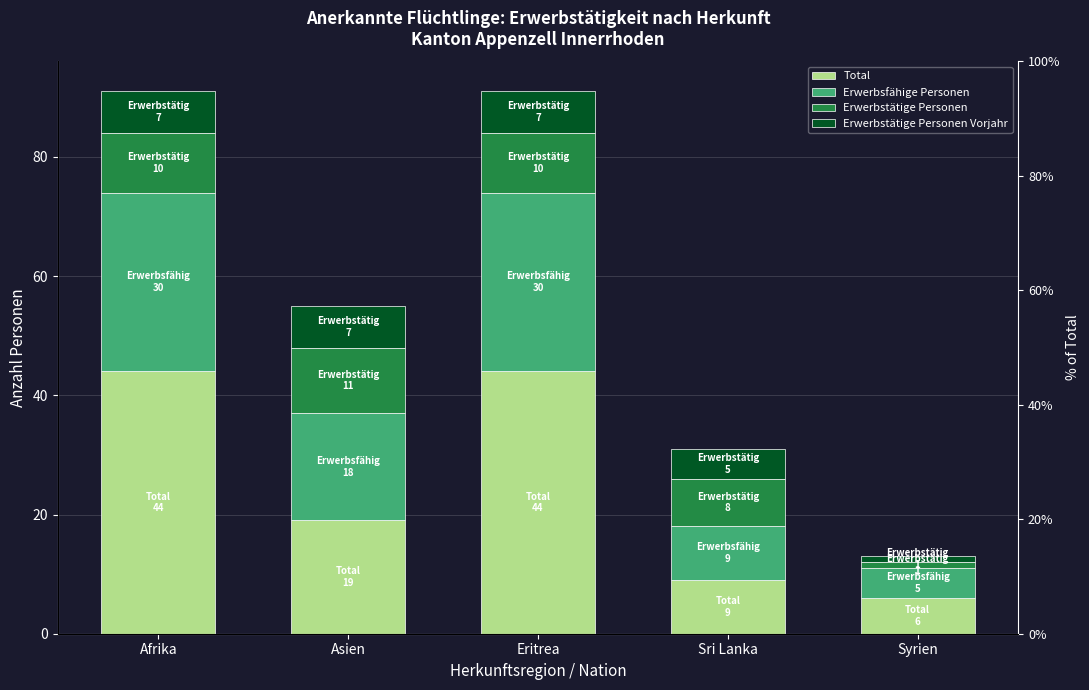

How many distinct data groups are displayed?

4